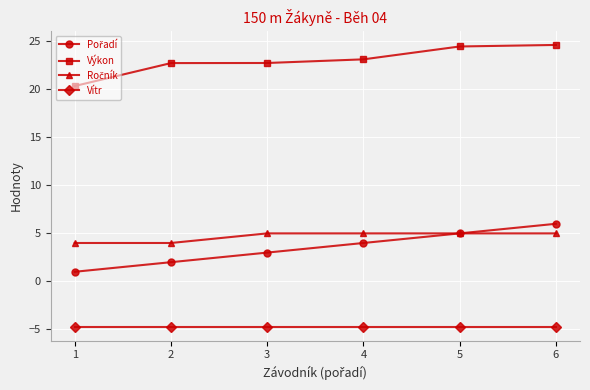

The value of Vítr at 3 is -6.2. True or false?

False